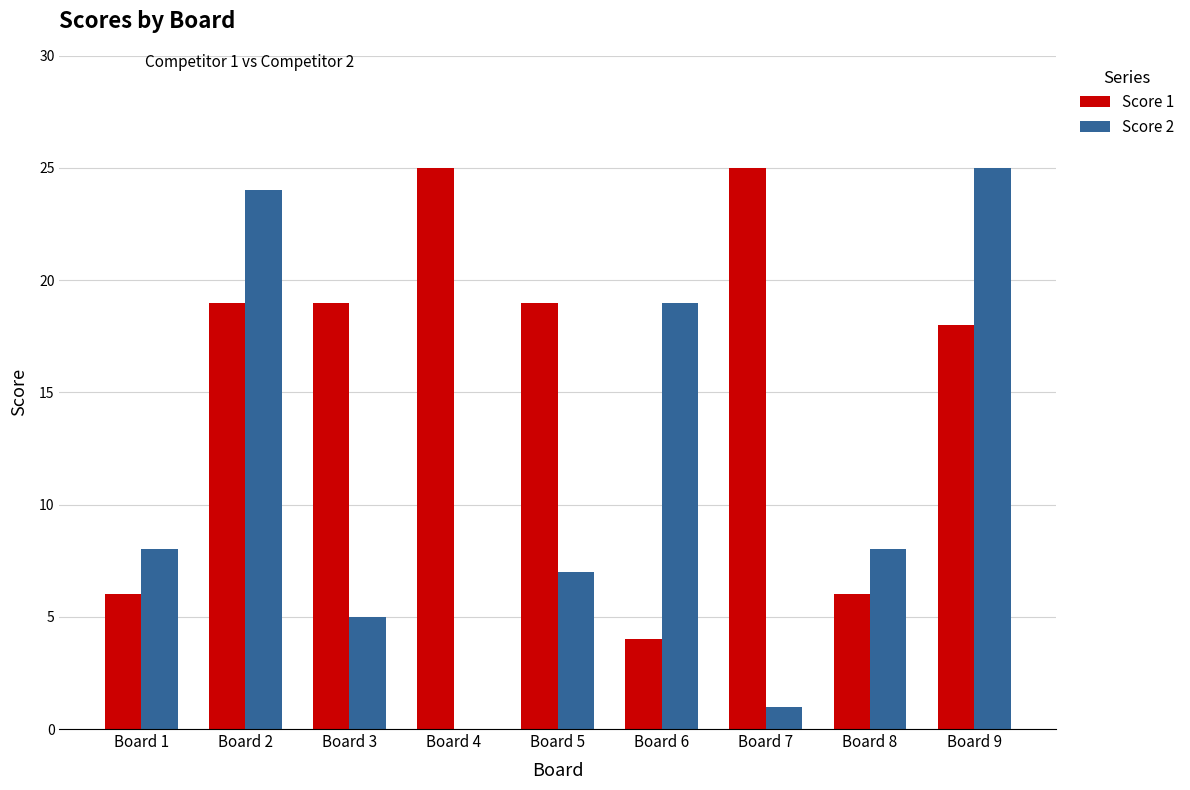

Which series has the widest spread of values?

Score 2